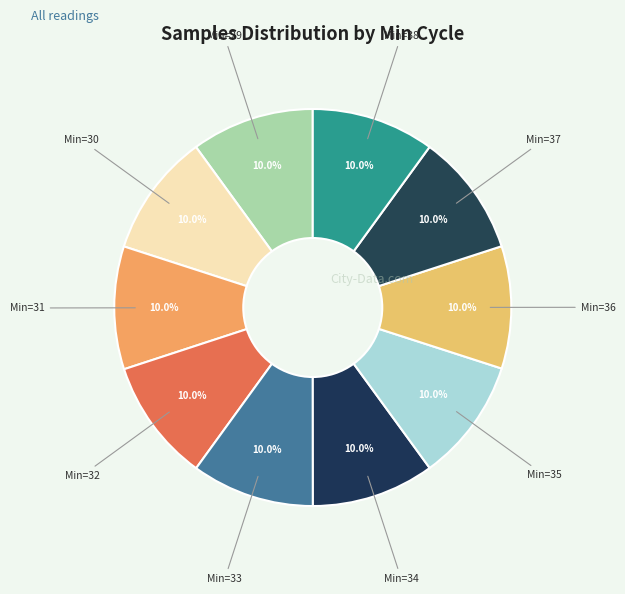

How many slices are in this pie chart?

10